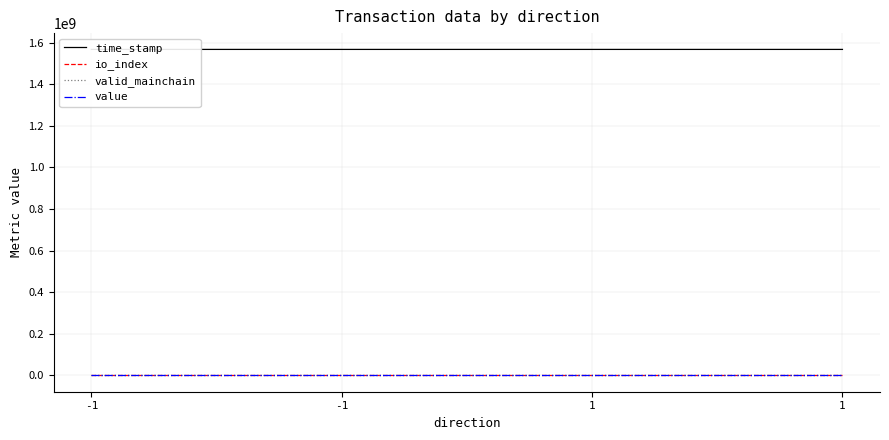

Reading left to right, transcribe all the data shown in this chart.

time_stamp: -1=1567767658.0	-1=1567756630.0	1=1567751122.0	1=1567751122.0
io_index: -1=1.0	-1=1.0	1=0.0	1=0.0
valid_mainchain: -1=1.0	-1=1.0	1=1.0	1=1.0
value: -1=82.0	-1=82.0	1=82.0	1=82.0